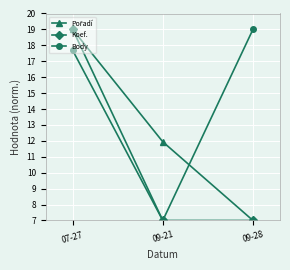

Where is Body nearest to the value 13?

07-27